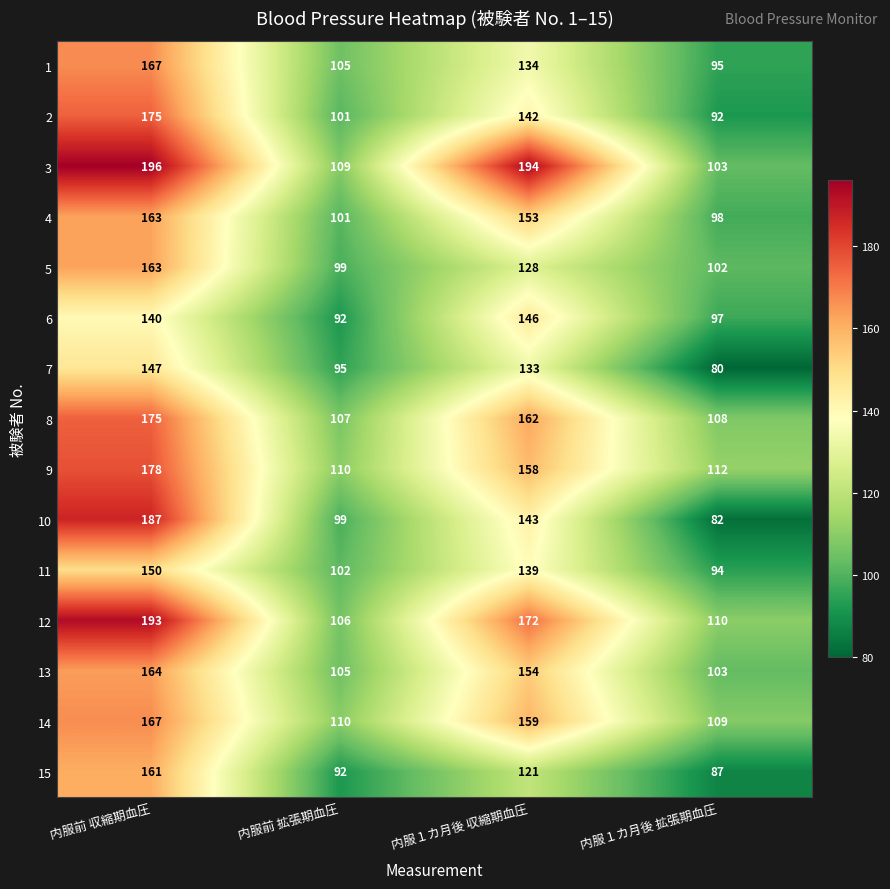

At which category is the sum across all series the highest?

内服前 収縮期血圧